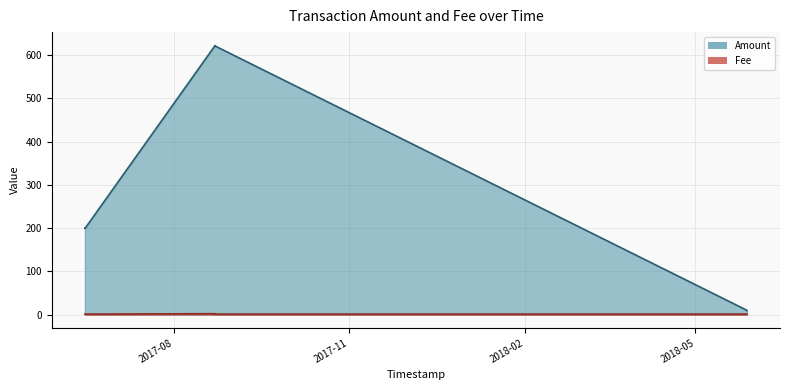

What is the difference between the maximum and minimum values in the Amount series?

613.5